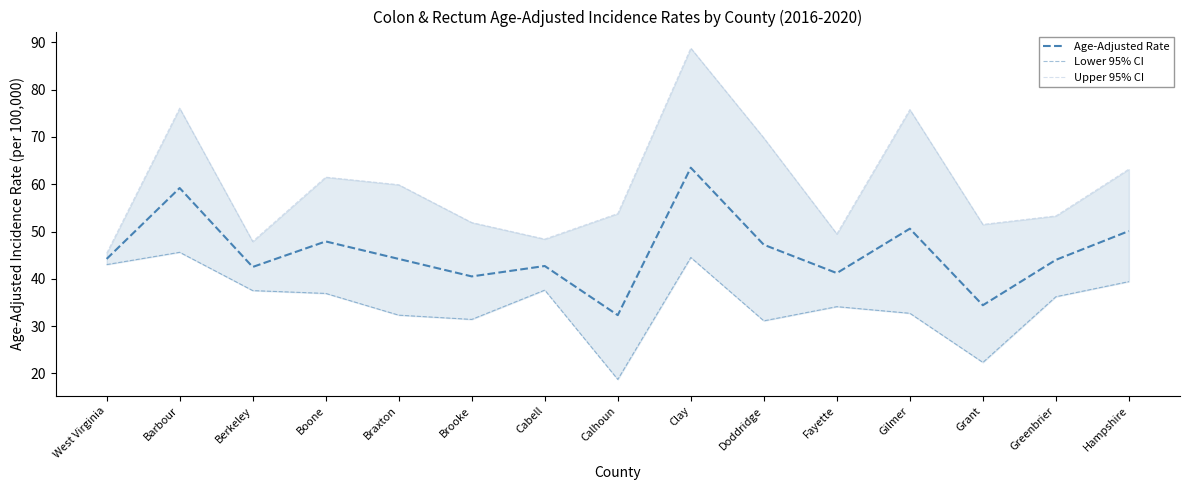

How many interior local valleys does the Upper 95% CI series have?

4